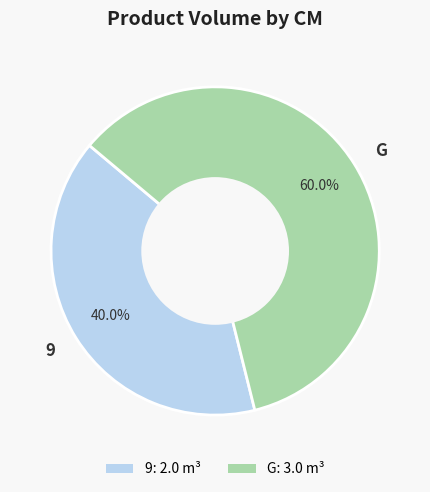

Approximately how many times larger is the value at 9 compared to G?

0.7